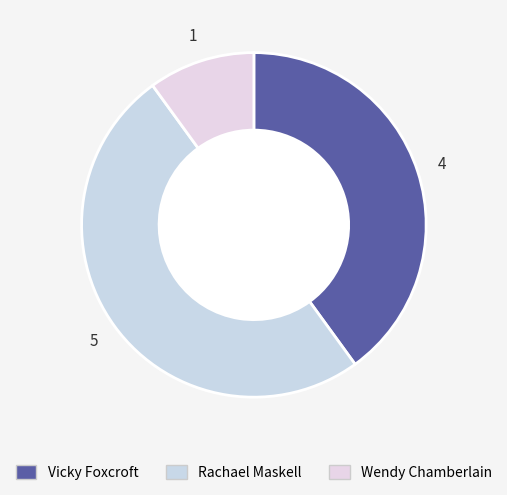

How many segments does this pie chart have?

3